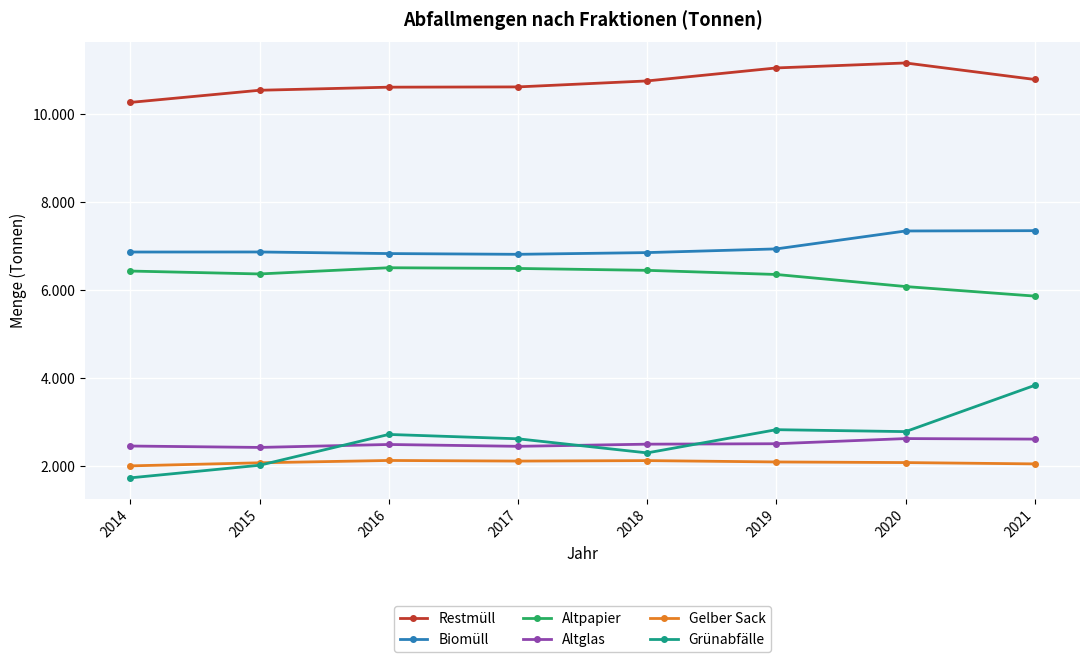

Is it true that Grünabfälle equals 2792 at 2020?

True